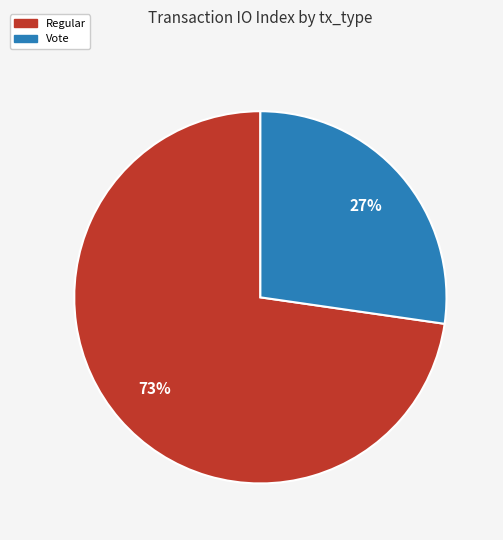

What is the largest slice in the pie chart?

Regular